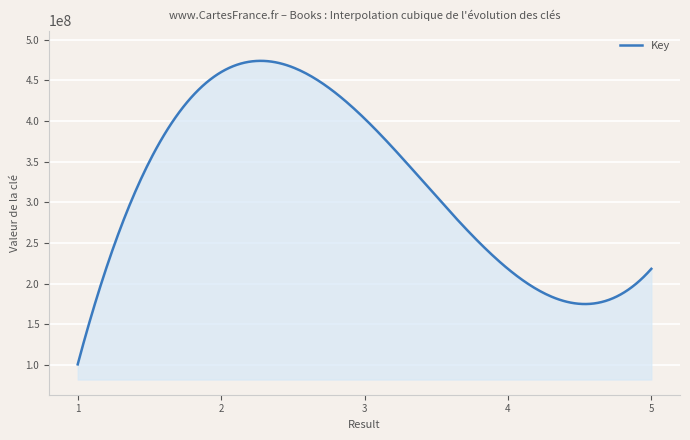

What is the difference between the maximum and minimum values?

373159345.0